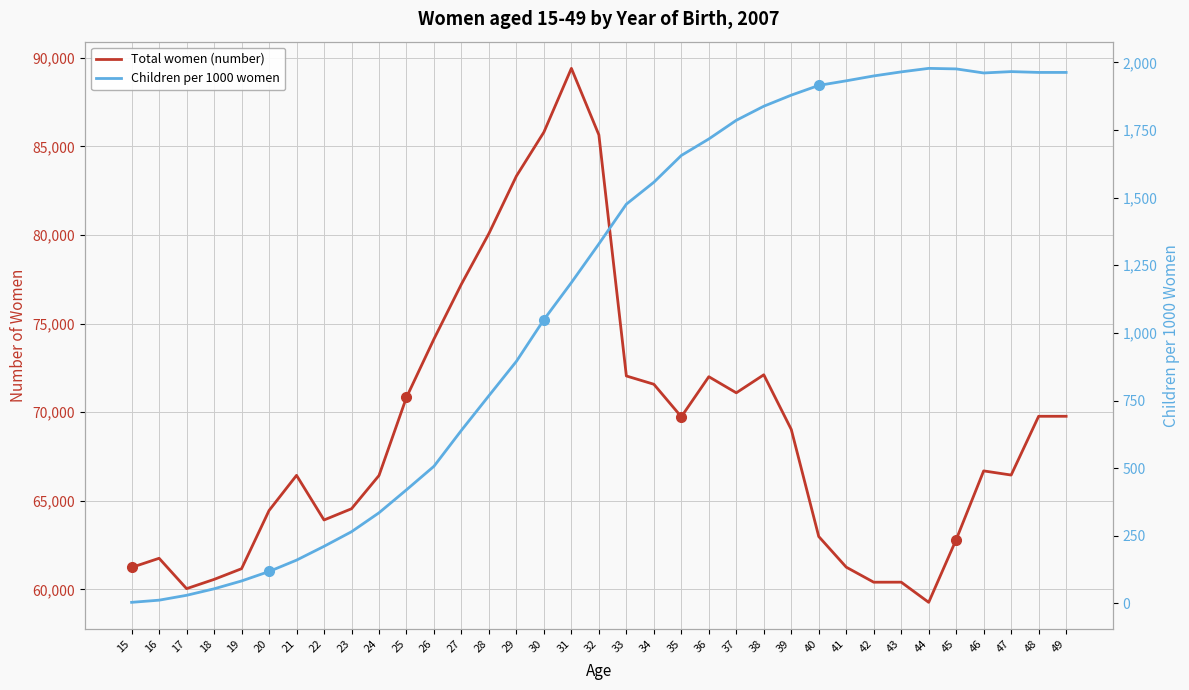

What is the difference between the maximum and minimum values in the Total women (number) series?

30132